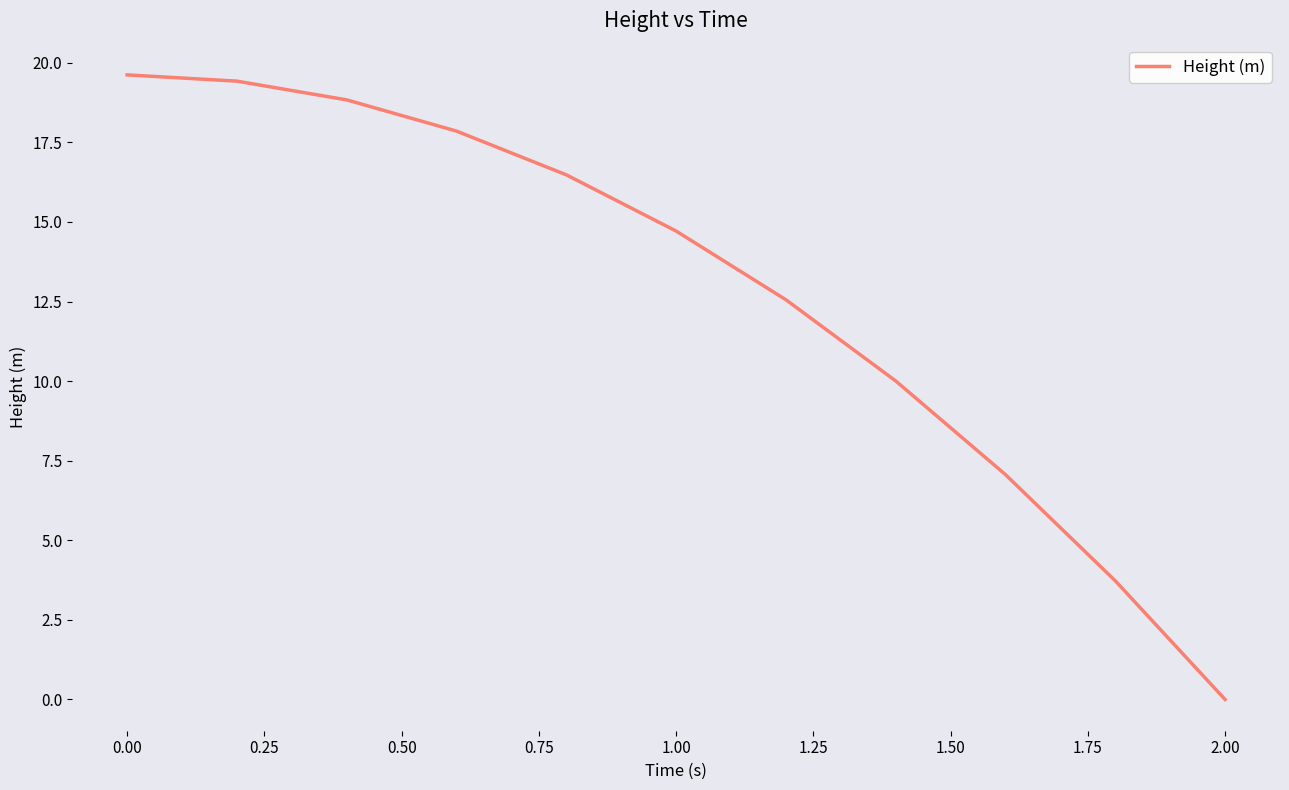

Reading left to right, extract all data points from this chart.

19.6	19.4	18.8	17.9	16.5	14.7	12.6	10.0	7.1	3.7	0.0